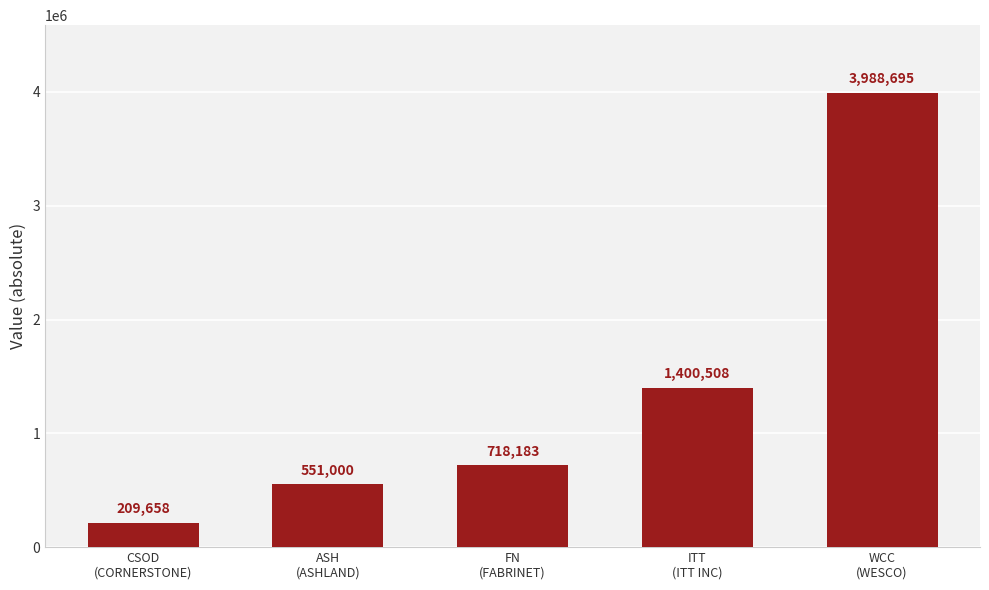

Are the bars horizontal?

No